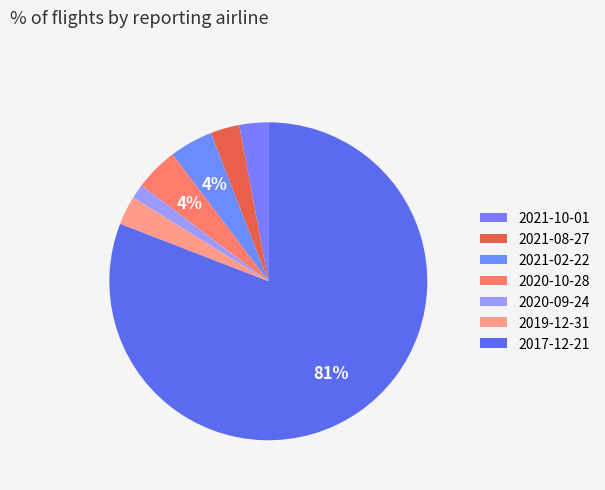

The 2021-10-01 slice represents 3% of the pie. True or false?

True